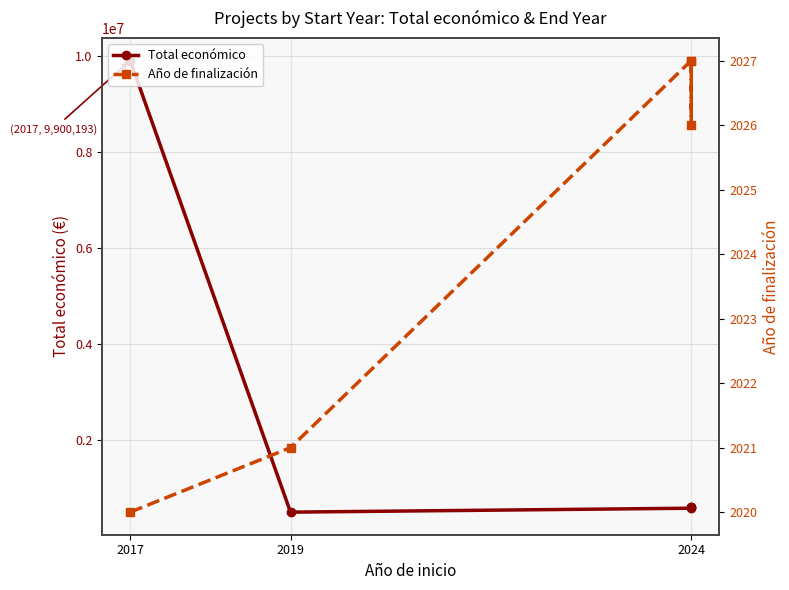

Rank the series at 2017 from lowest to highest value.

Año de finalización, Total económico